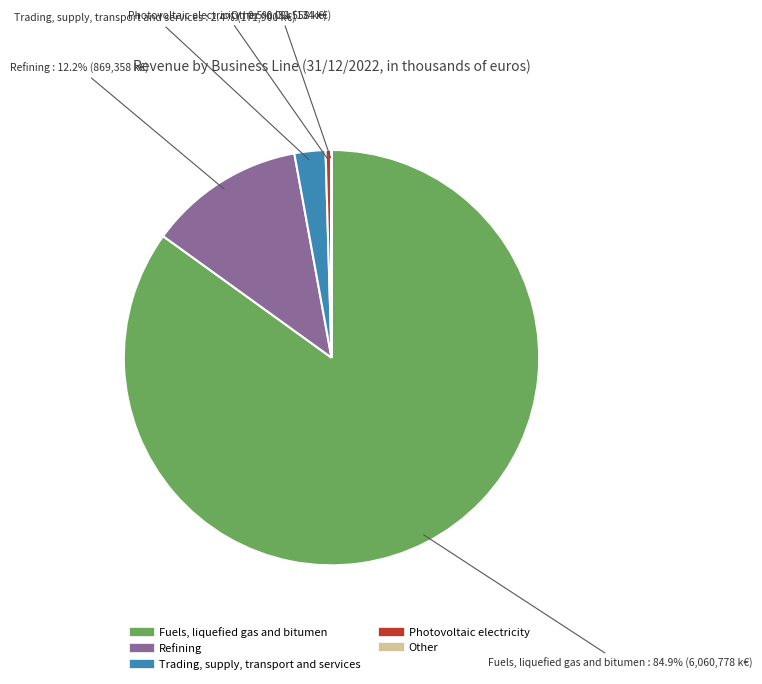

Is the sum of Refining and Trading, supply, transport and services greater than half?

No